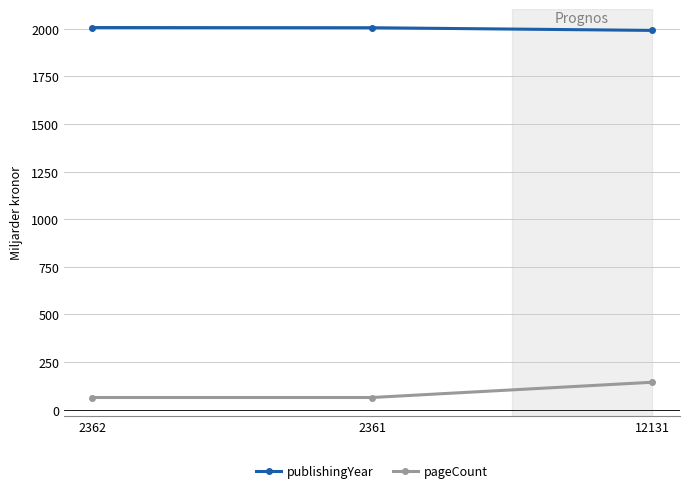

True or false: publishingYear has a value of 2771 at 2362.

False